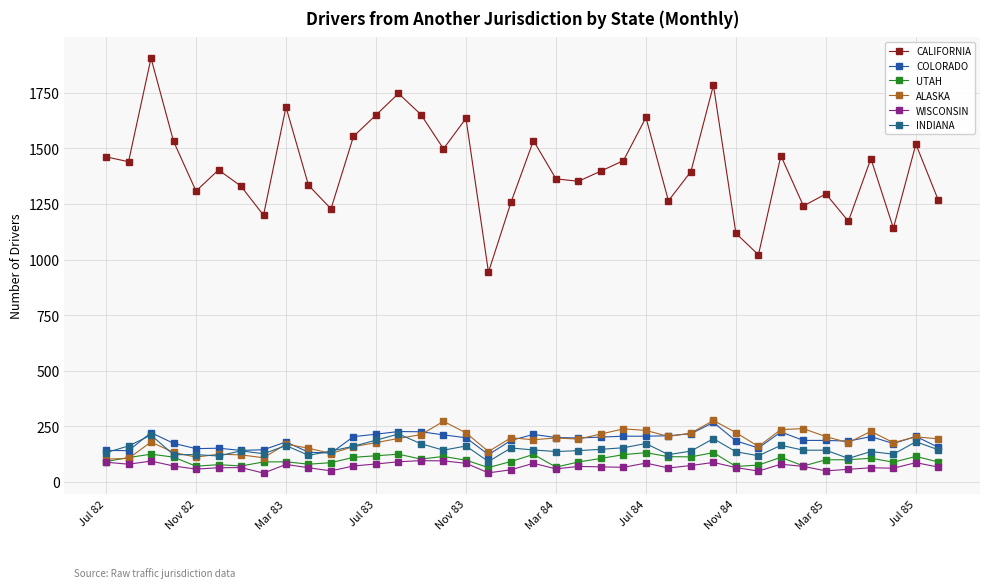

List the labels in order of UTAH value, smallest first.

17, 20, 28, Nov 83, Jul 84, 31, 29, Mar 84, Jul 85, 10, 35, Nov 84, 21, 37, Mar 85, Jul 82, 18, 16, 32, 33, 14, 22, 34, Nov 82, 11, 30, Jul 83, 26, 25, 15, 36, 12, 23, 19, Mar 83, 13, 24, 27